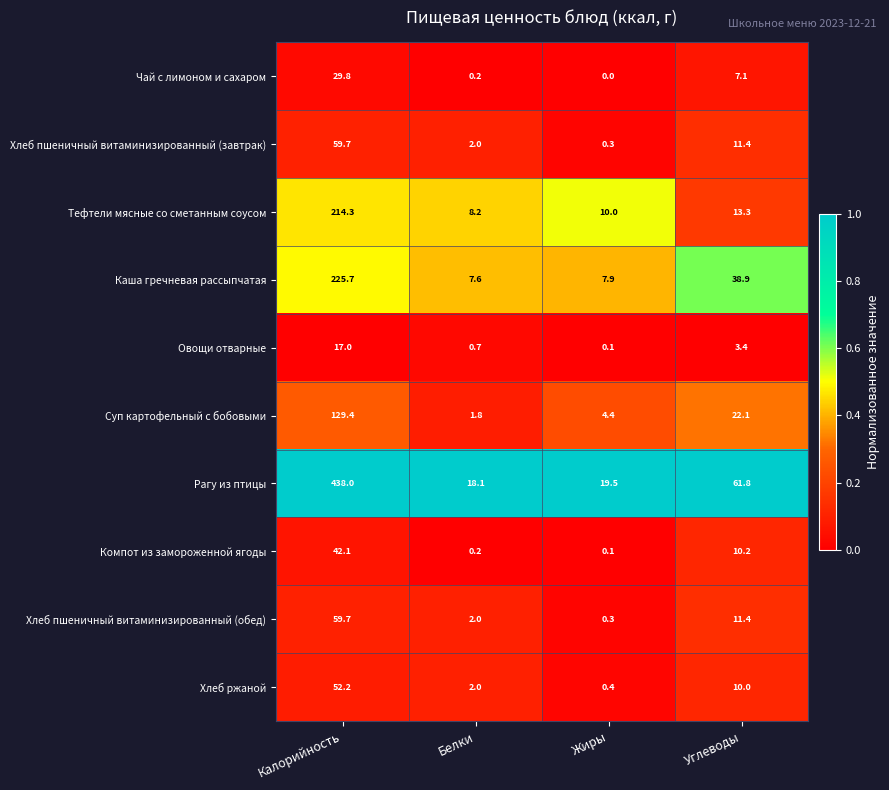

List the labels in order of Овощи отварные value, largest first.

Калорийность, Углеводы, Белки, Жиры